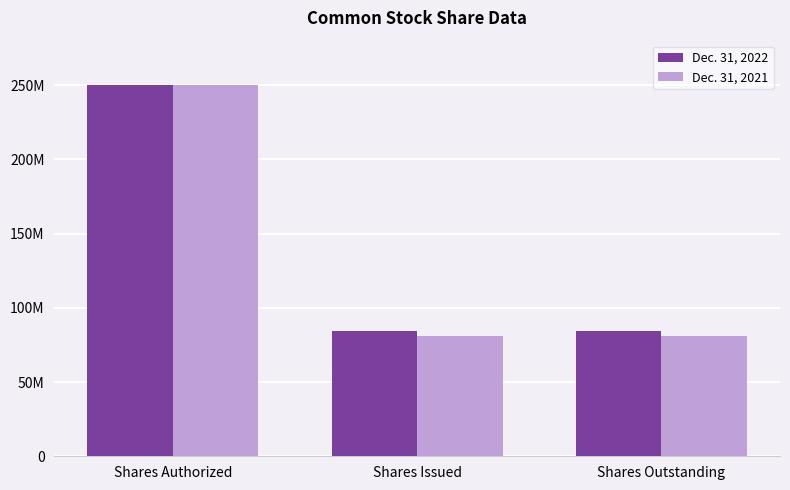

Are the bars horizontal?

No